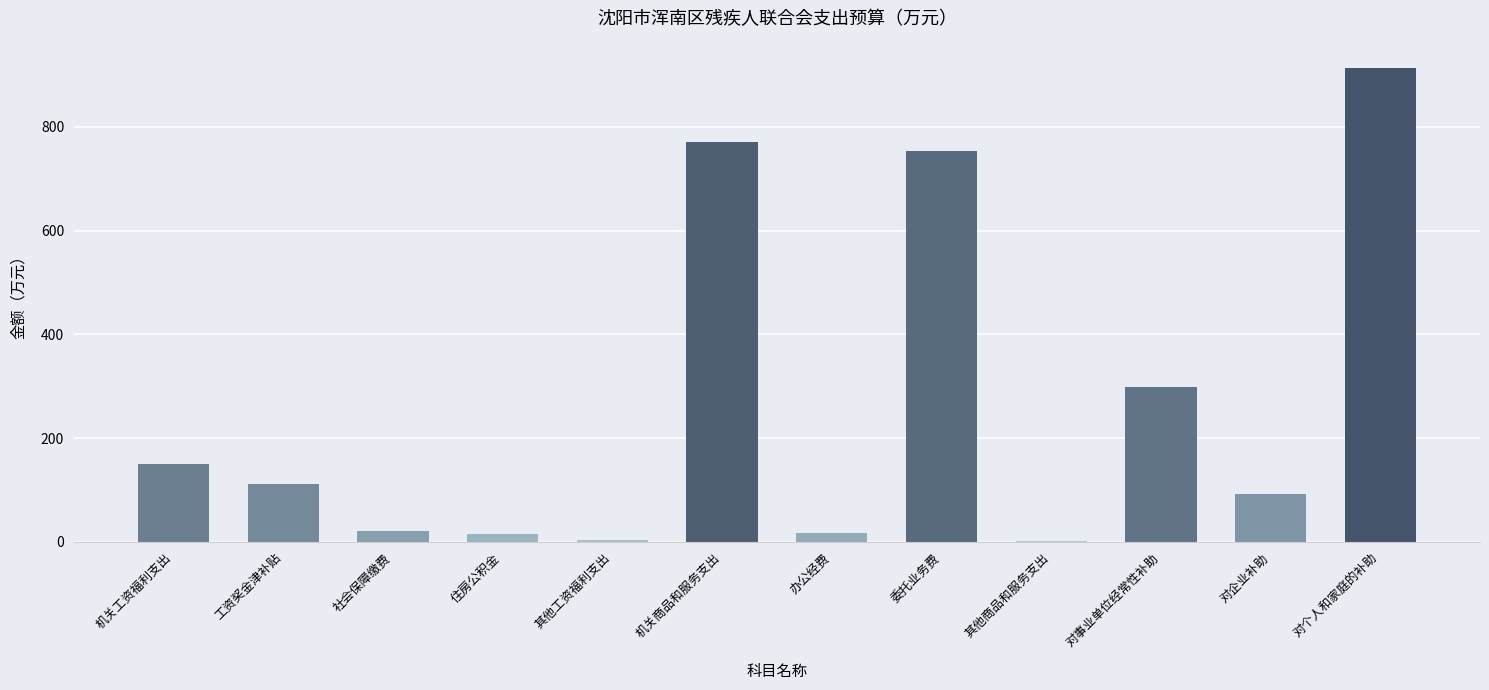

Are the bars horizontal?

No